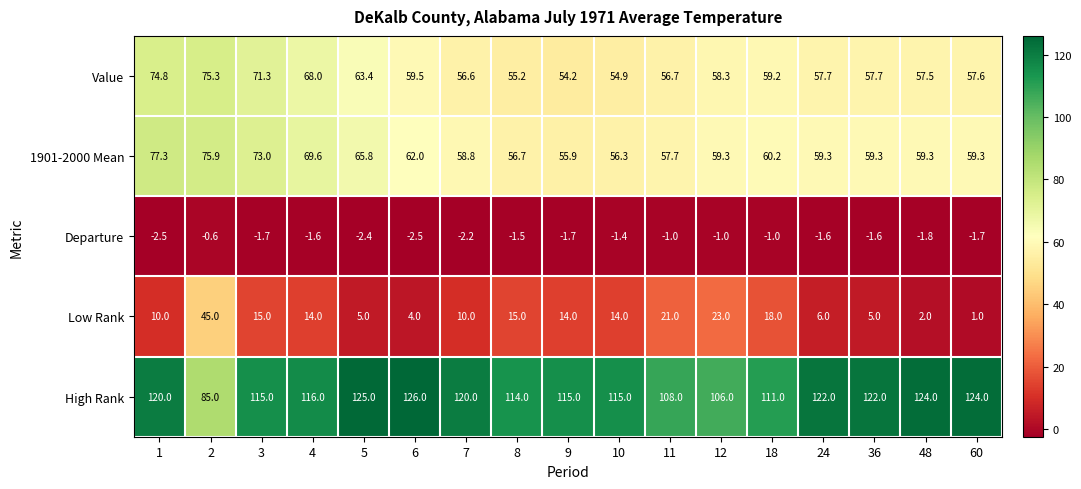

At how many categories does at least one series exceed 61?

17